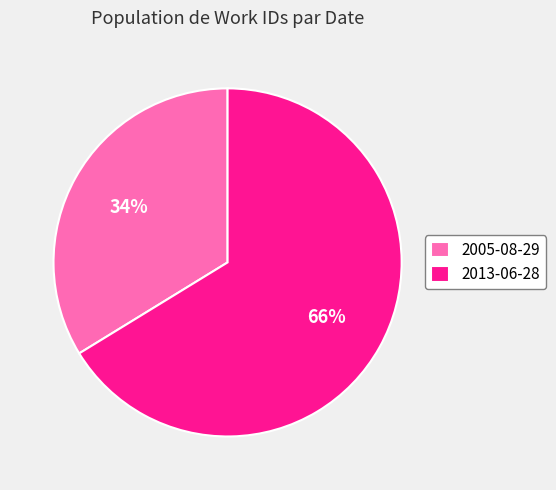

To the nearest percent, what portion does 2013-06-28 represent?

66%